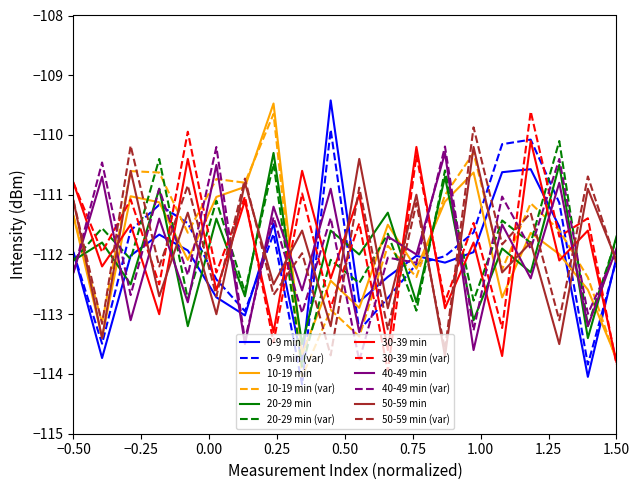

At how many categories does at least one series exceed -112?

20